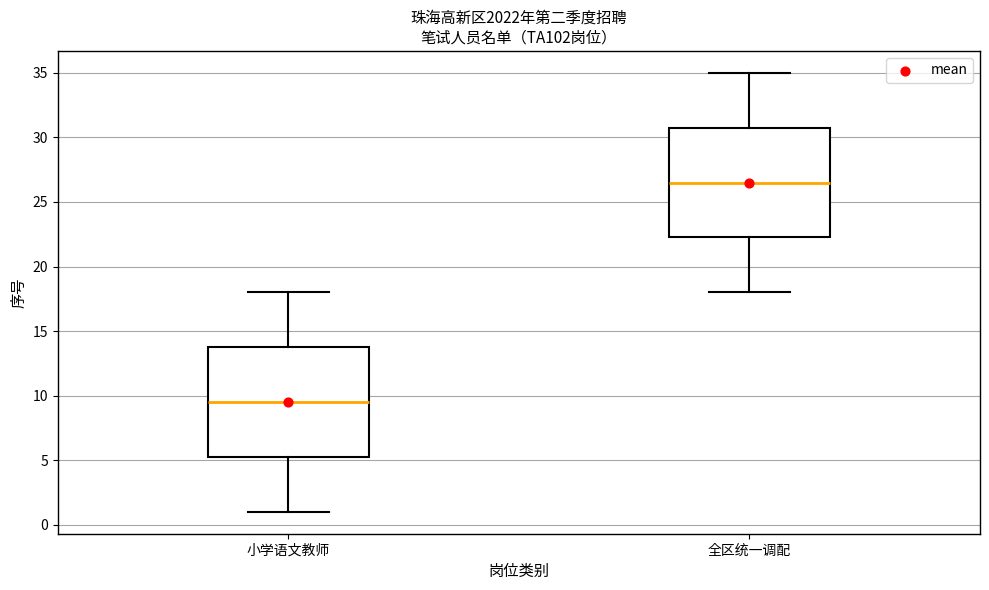

Where does the upper whisker of the box for 全区统一调配 end on the y-axis? The values are not printed on the chart, so give them approximately, as read against the axis.

35.0